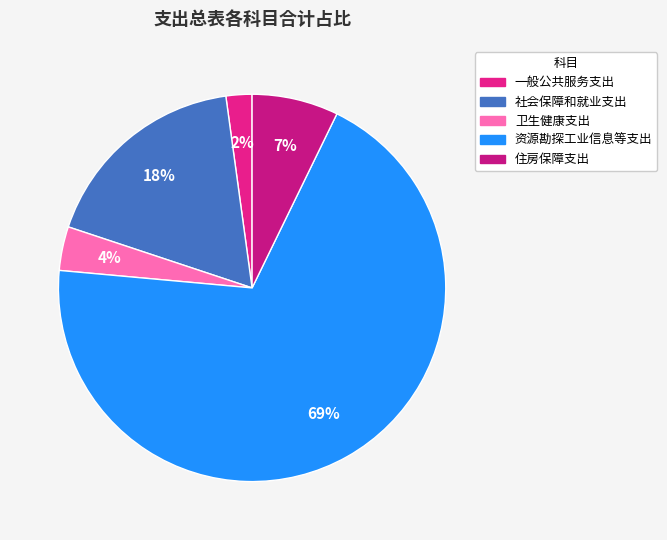

Do 一般公共服务支出 and 社会保障和就业支出 together represent more than half of the pie?

No